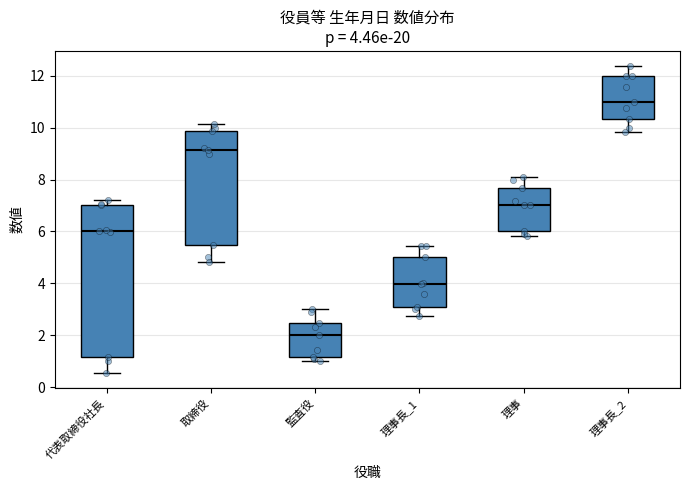

Which box has the lowest median line?

監査役